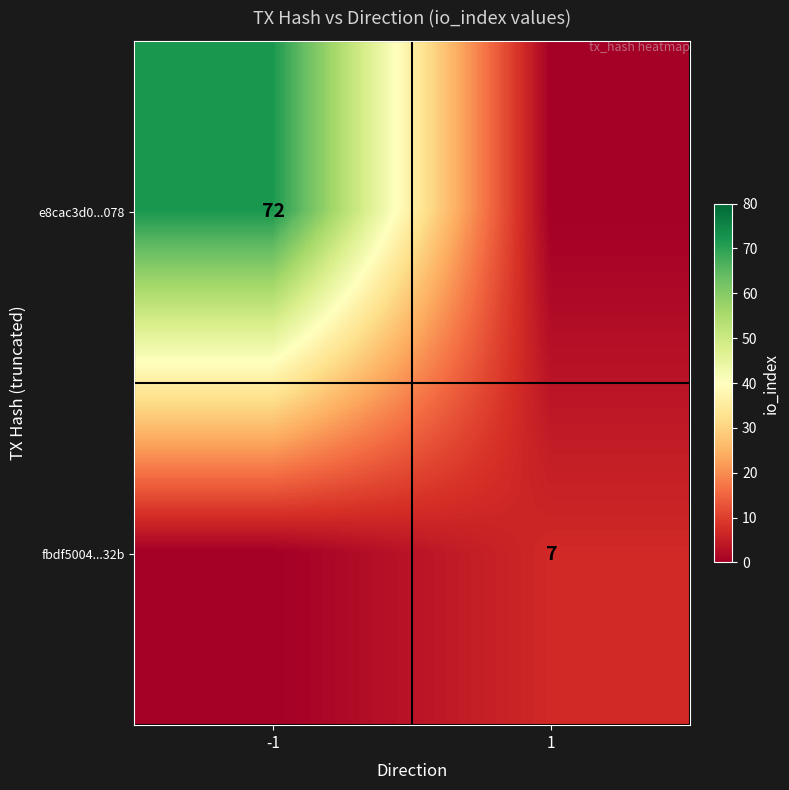

Count the number of categories in the chart.

2